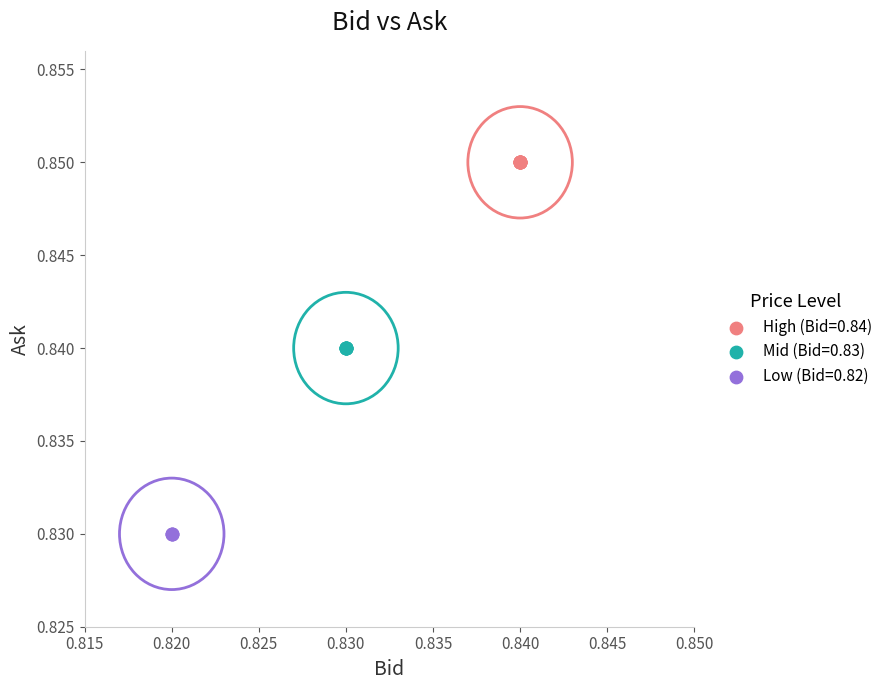

What are all the series names shown in the legend?

High (Bid=0.84), Mid (Bid=0.83), Low (Bid=0.82)